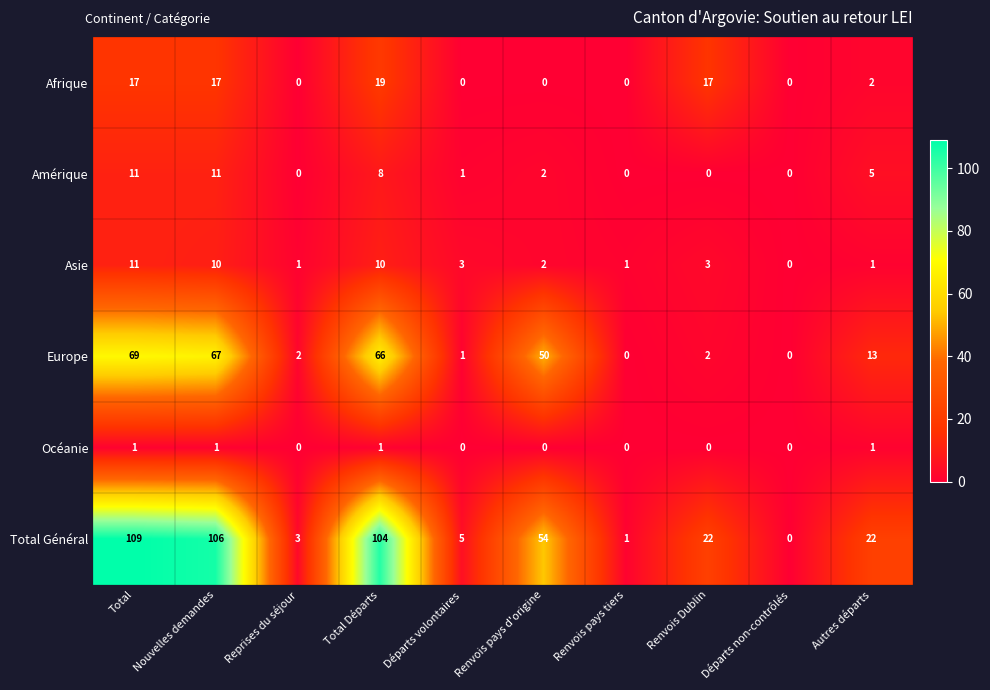

The Total Général series shows 54 at Renvois pays d'origine. True or false?

True